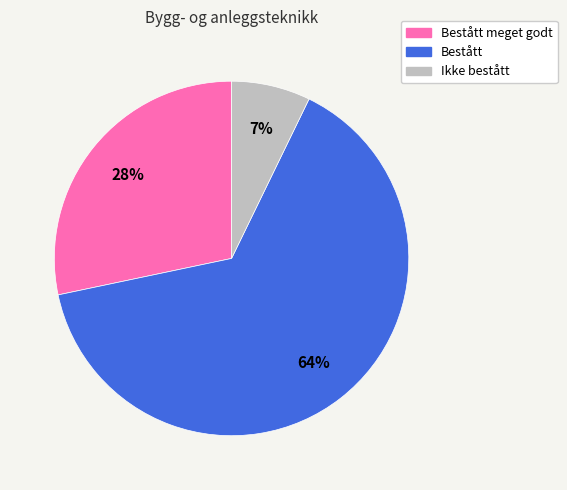

To the nearest percent, what is the average slice percentage?

33%